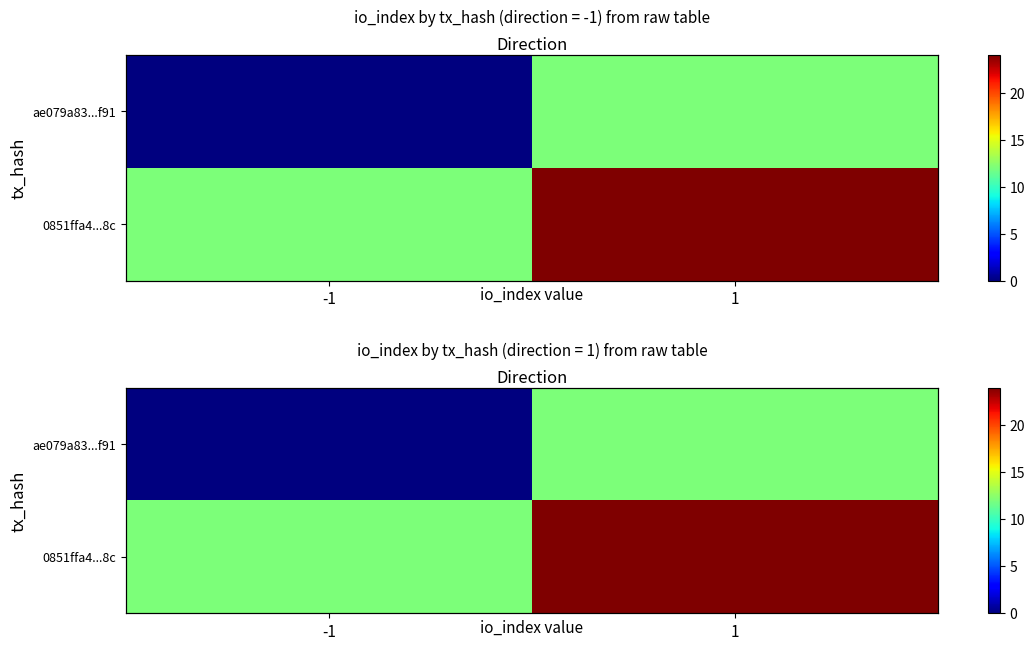

At which label does ae079a83...f91 reach its minimum?

-1